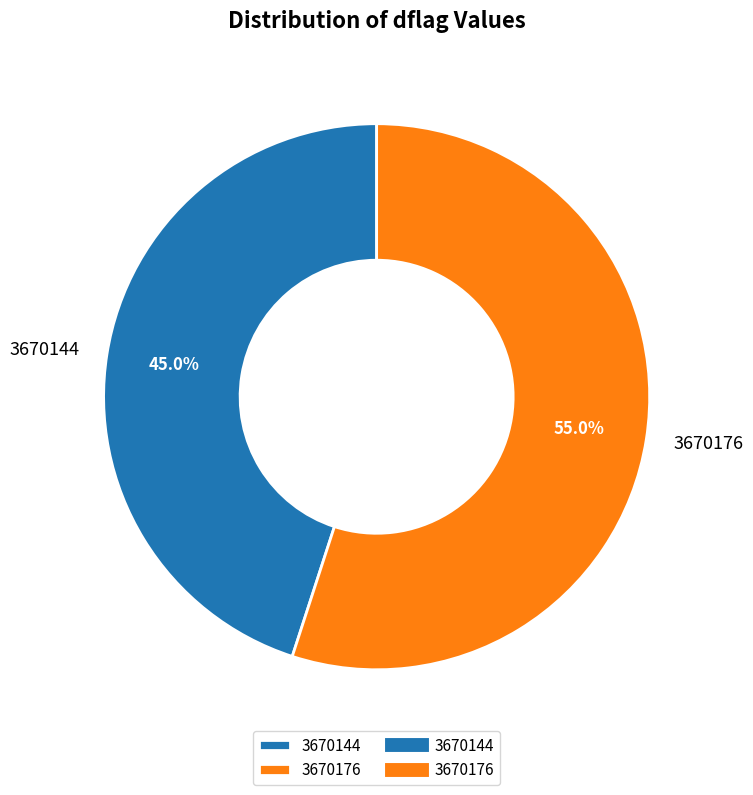

To the nearest percent, what is the difference between the 3670144 and 3670176 slice percentages?

10%